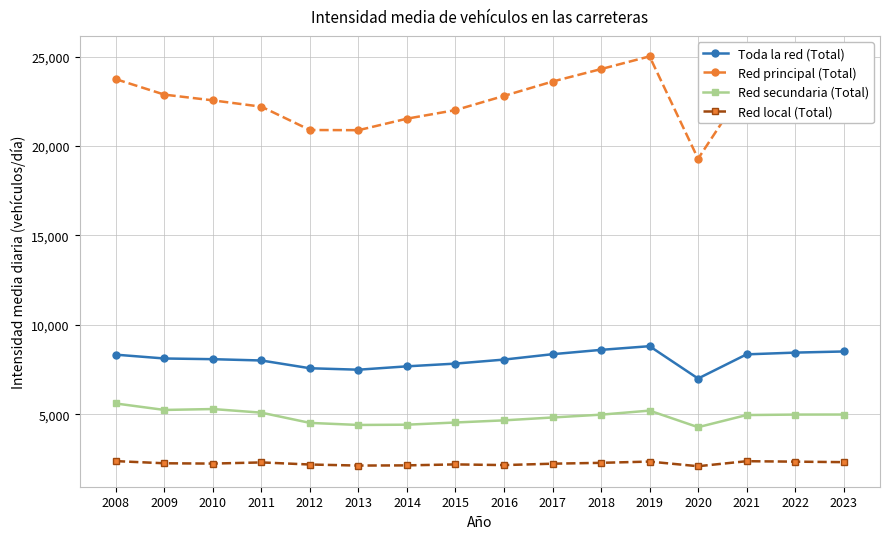

What are all the series names shown in the legend?

Toda la red (Total), Red principal (Total), Red secundaria (Total), Red local (Total)